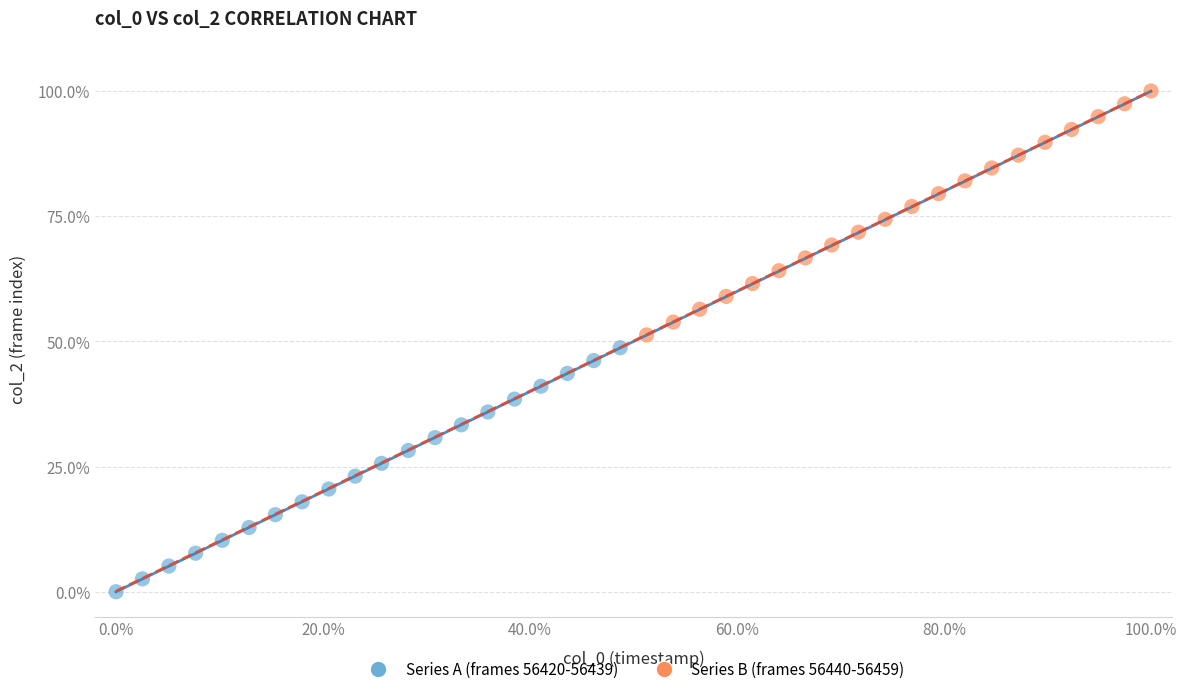

What are all the series names shown in the legend?

Series A (frames 56420-56439), Series B (frames 56440-56459)